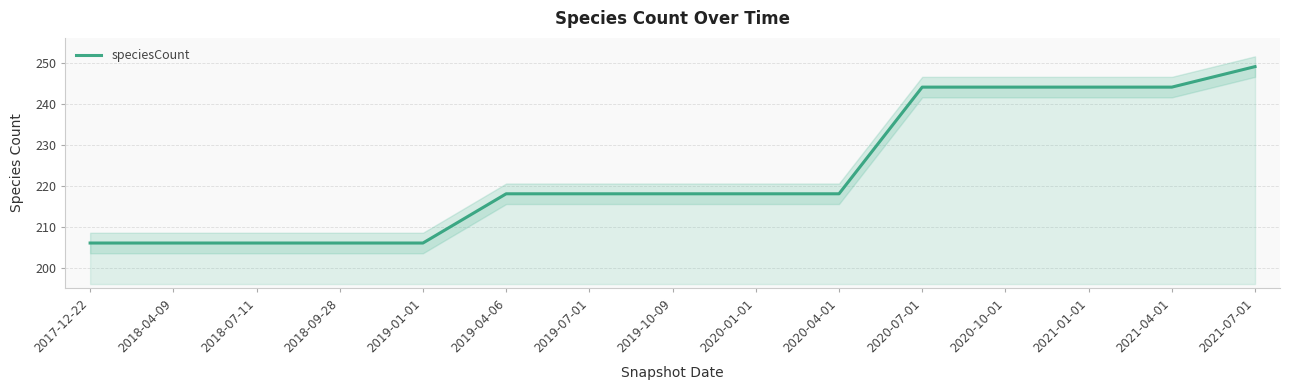

Read the value at 2020-07-01.

244